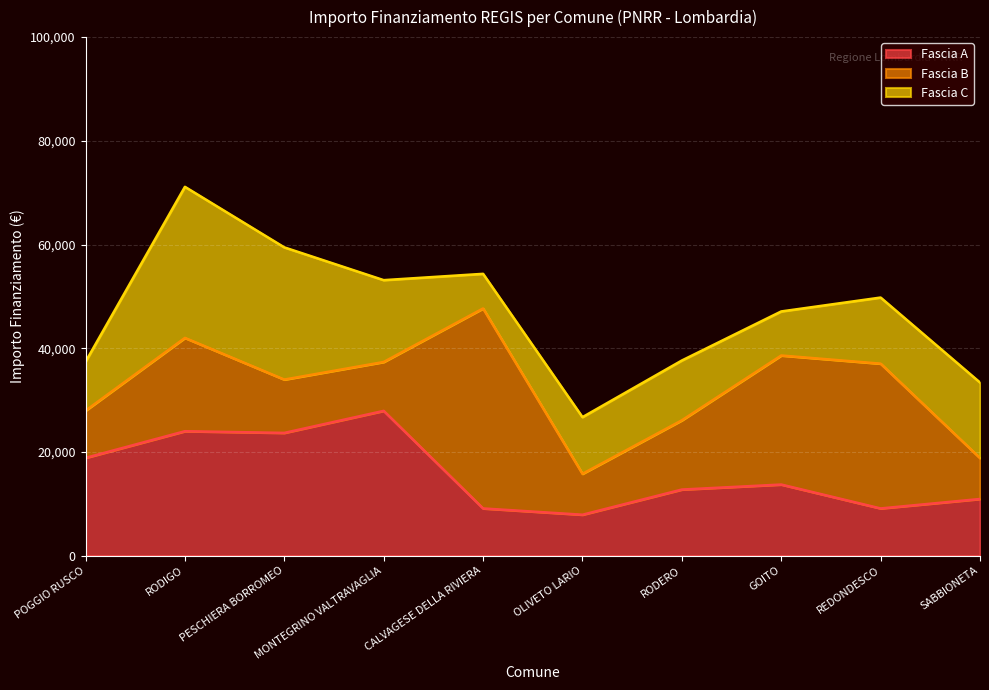

At how many categories does at least one series exceed 32399?

1